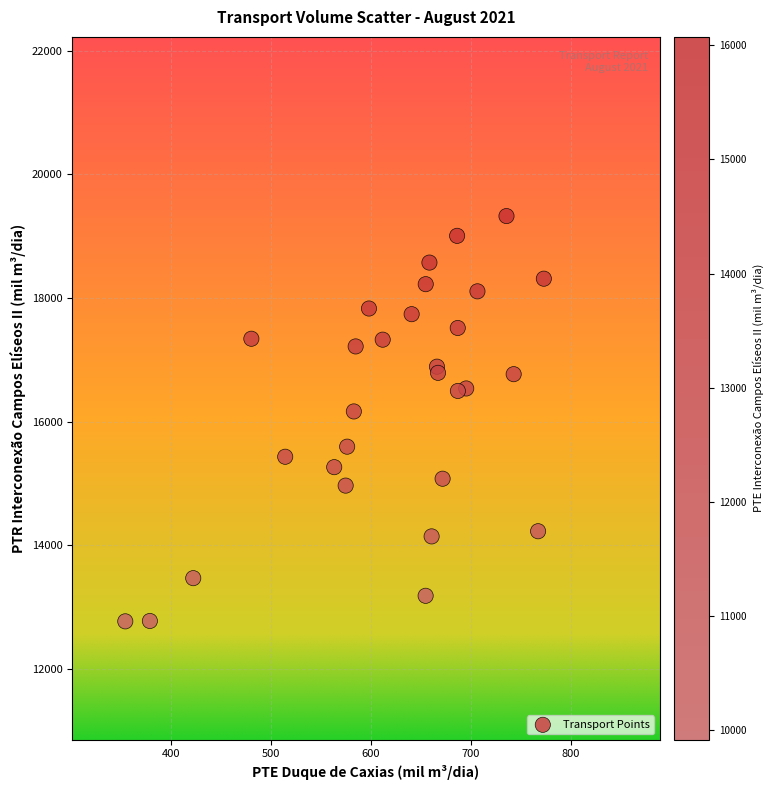

What Y value in the scatter plot is closest to 16047?

16164.9